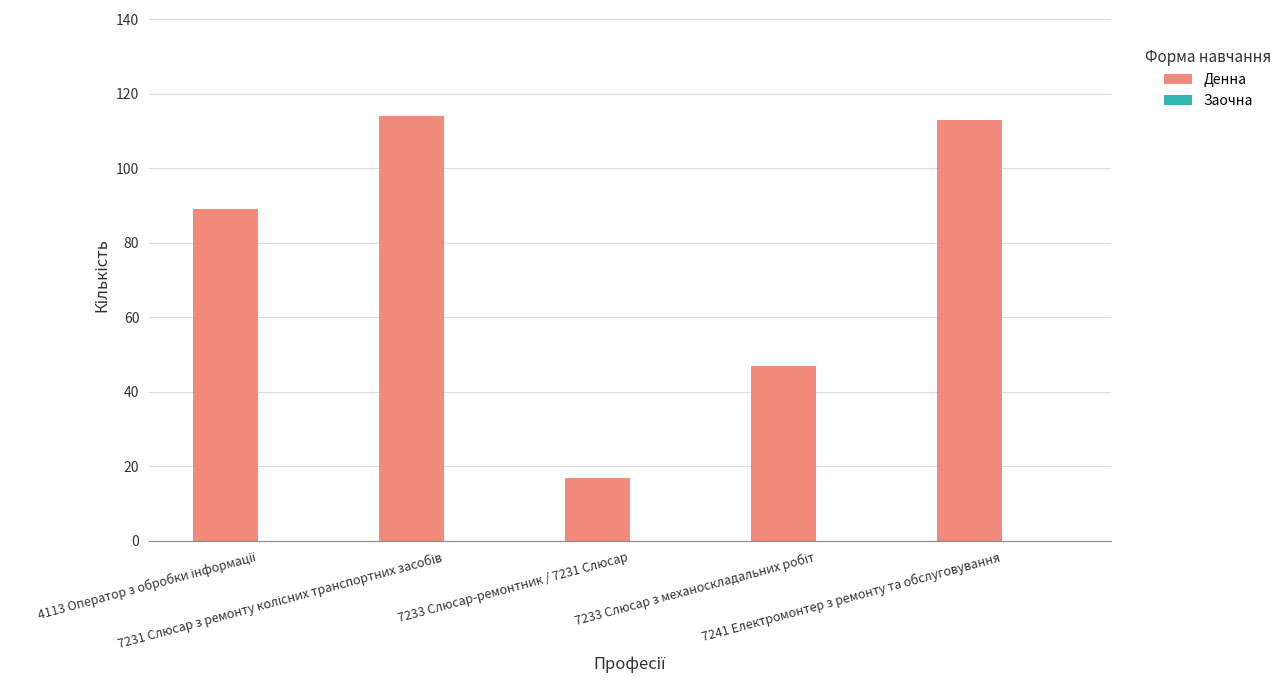

What is the maximum value shown in the chart?

114